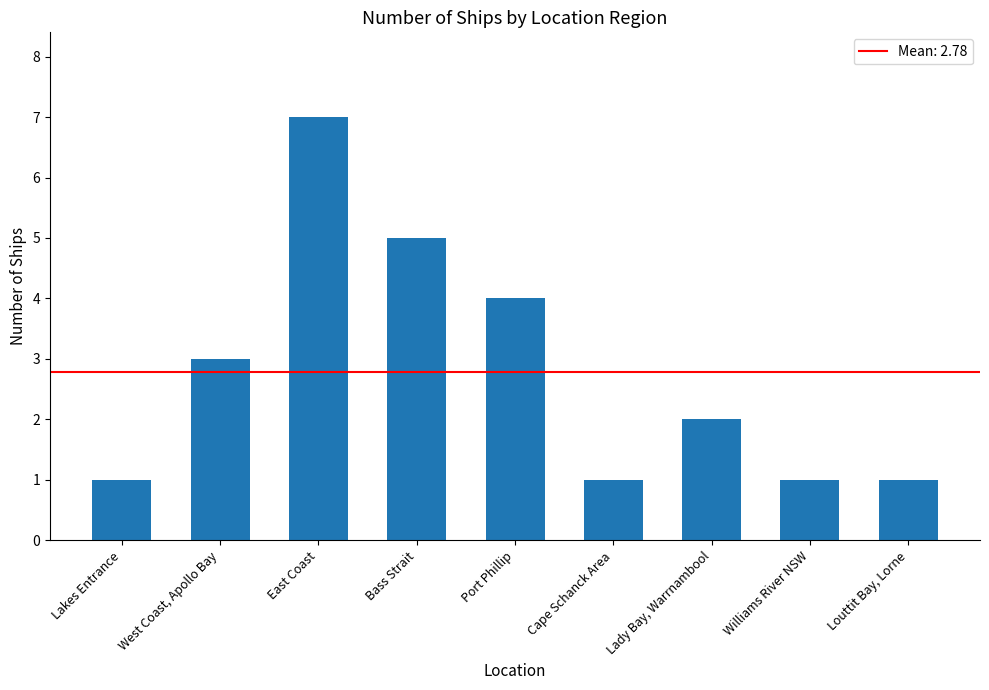

What is the change in value from Lady Bay, Warrnambool to Louttit Bay, Lorne?

-1